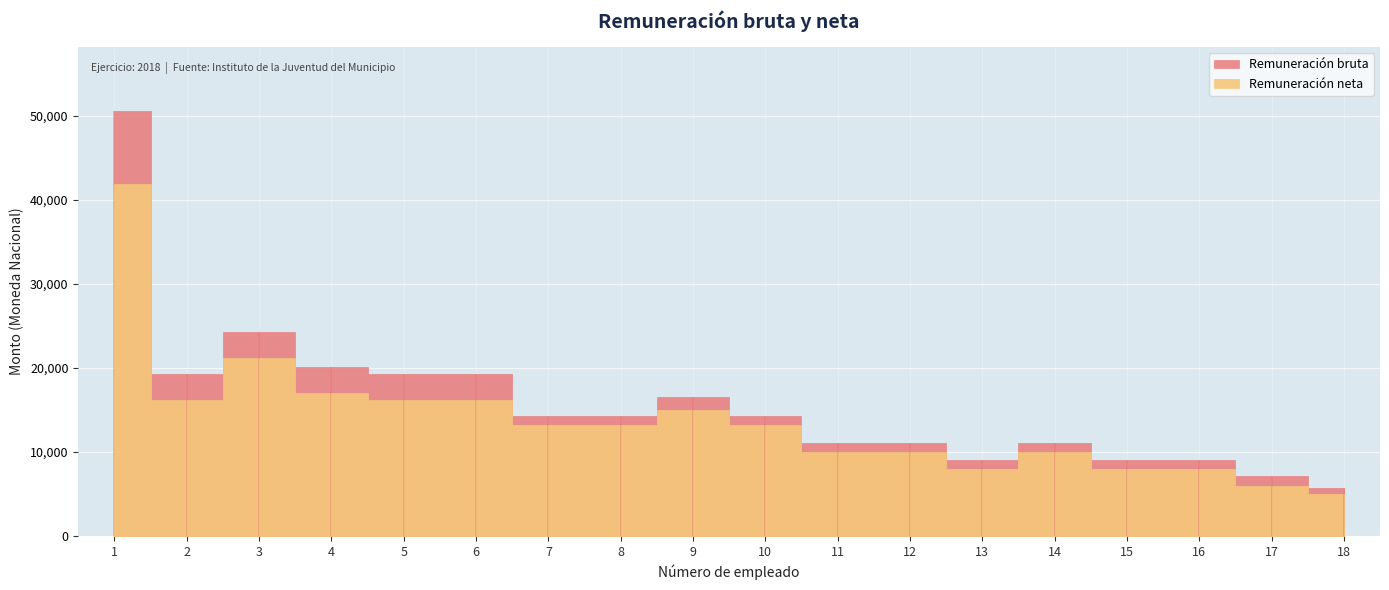

Does the chart display data point markers on the line(s)?

No